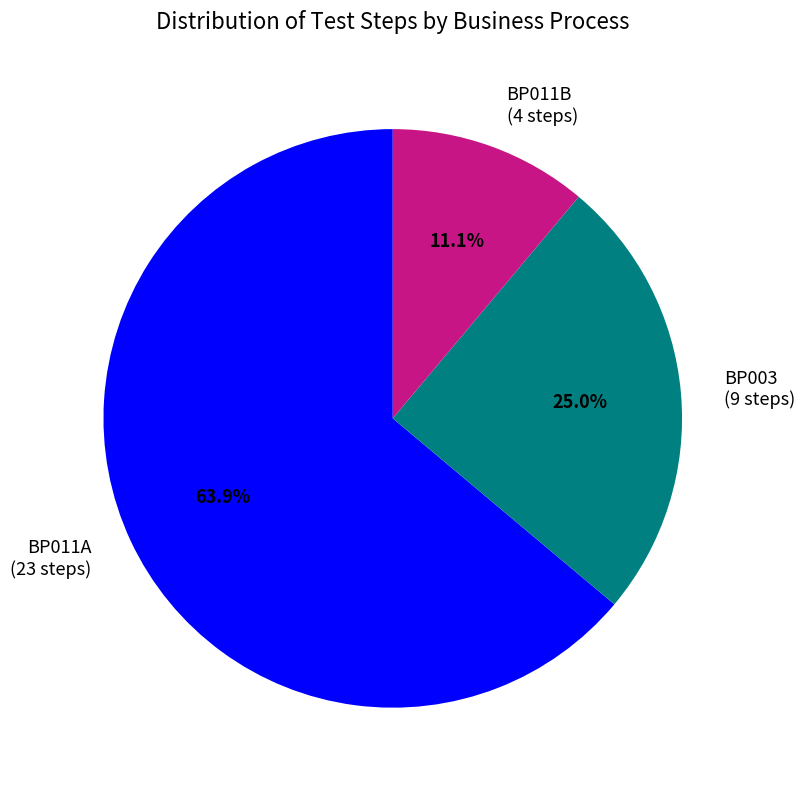

What percentage is the BP003 slice, to the nearest percent?

25%